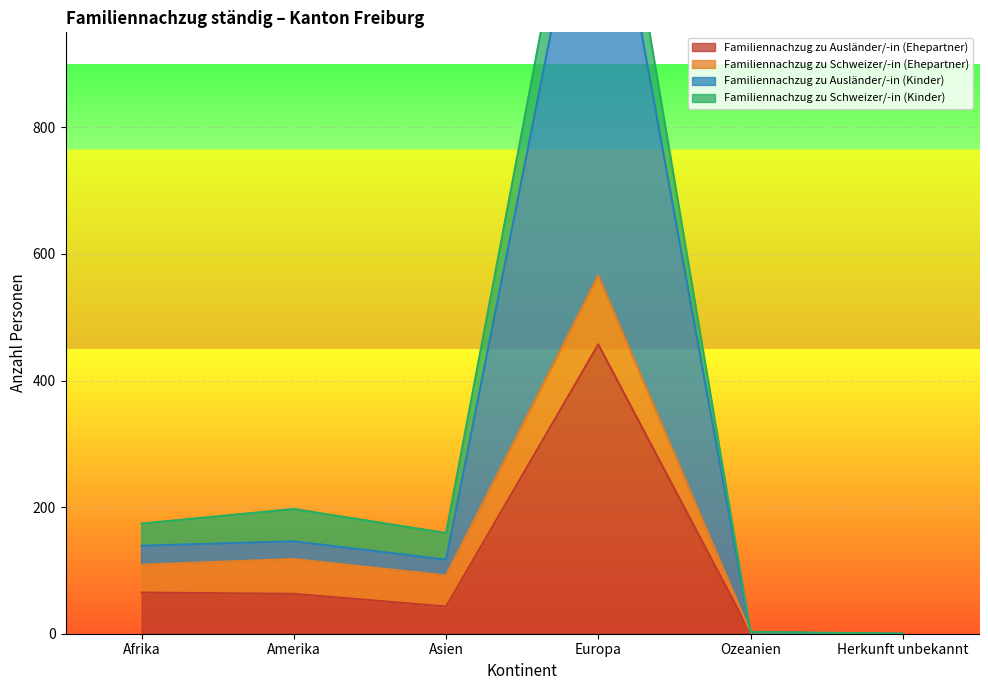

At which label is Familiennachzug zu Ausländer/-in (Ehepartner) closest to 228?

Afrika